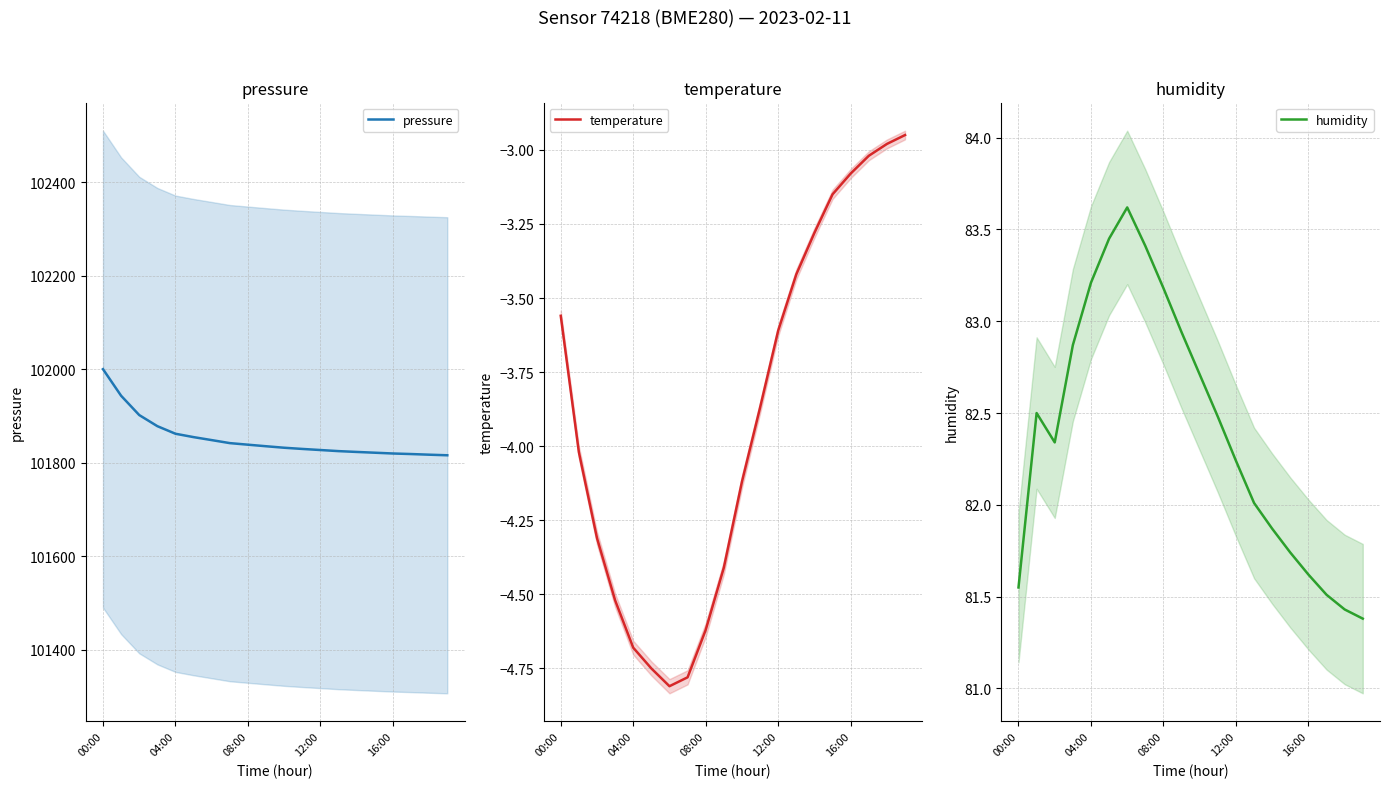

In humidity, how many points are higher than both neighbors (excluding endpoints)?

2